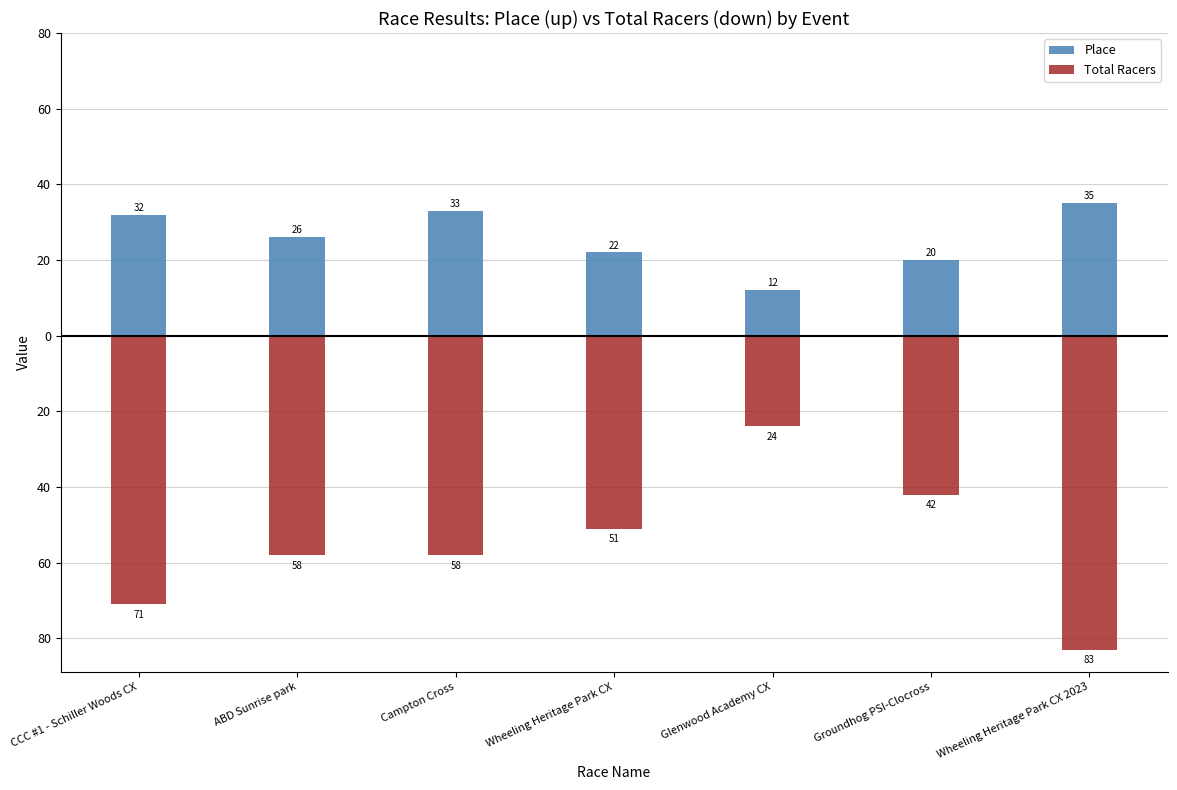

At which category does the chart reach its peak across all series?

Wheeling Heritage Park CX 2023